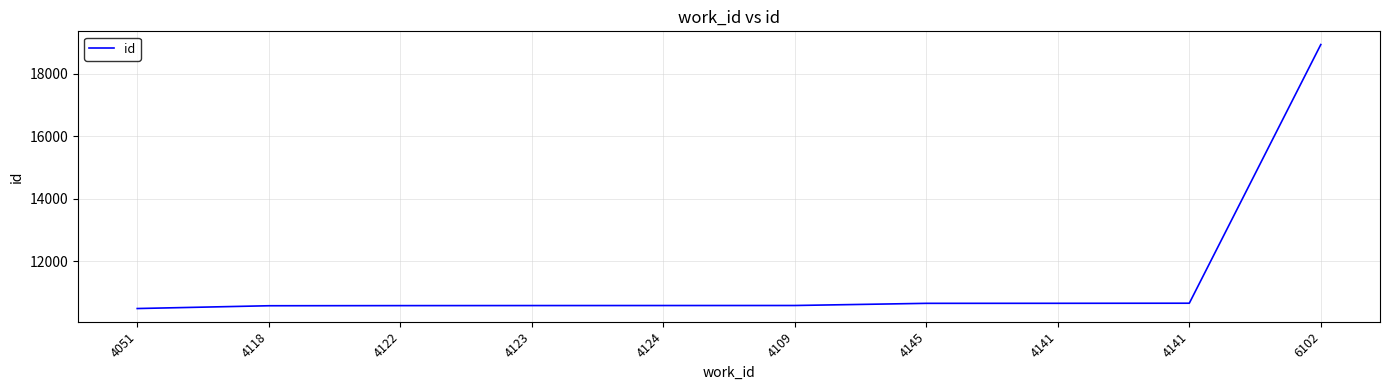

Is this an area chart (filled region under the line)?

No